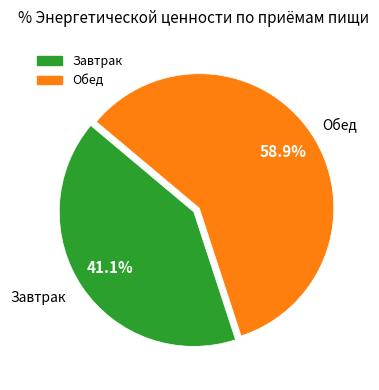

How many segments does this pie chart have?

2